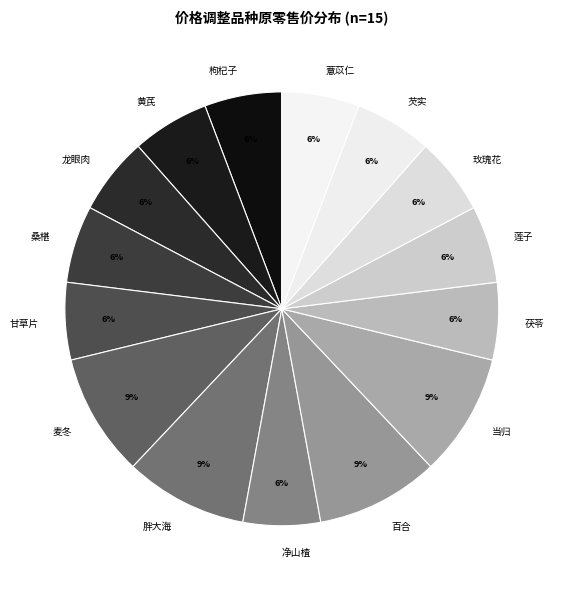

Which has a higher value, 甘草片 or 胖大海?

胖大海